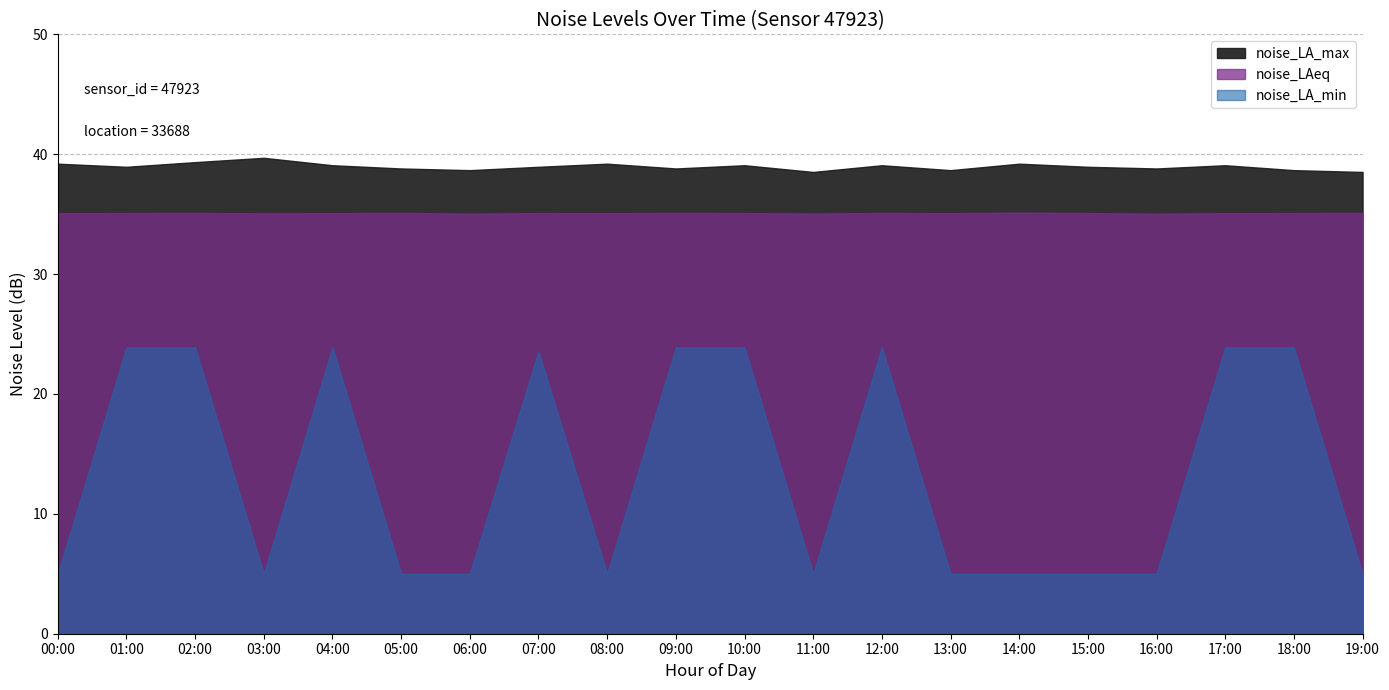

True or false: noise_LA_max and noise_LAeq cross at least once.

False